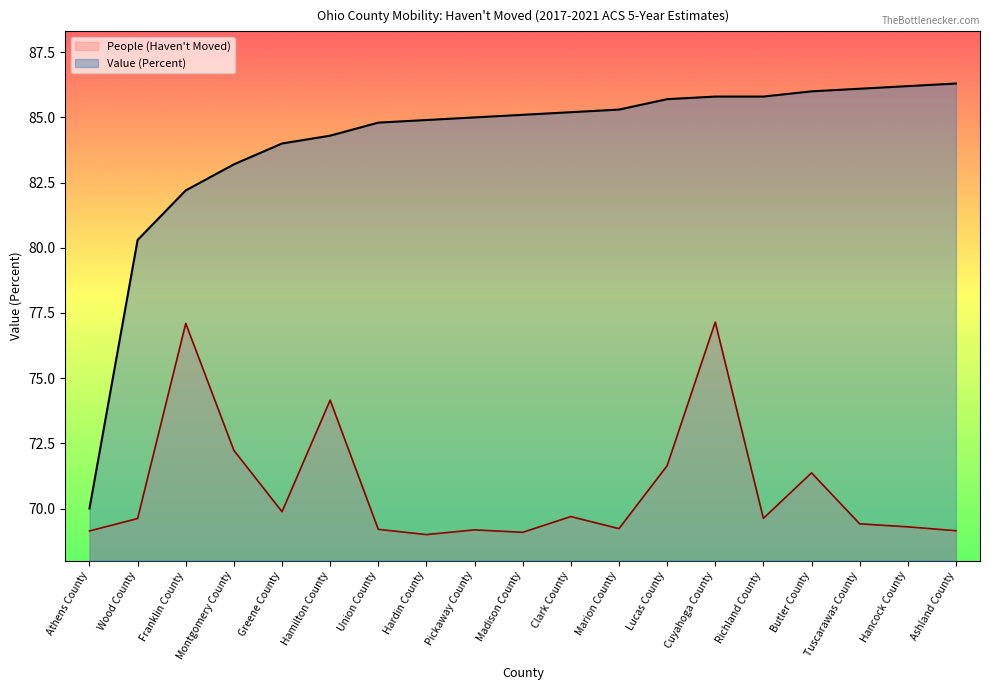

What is the total value across all series at Wood County?

149.9